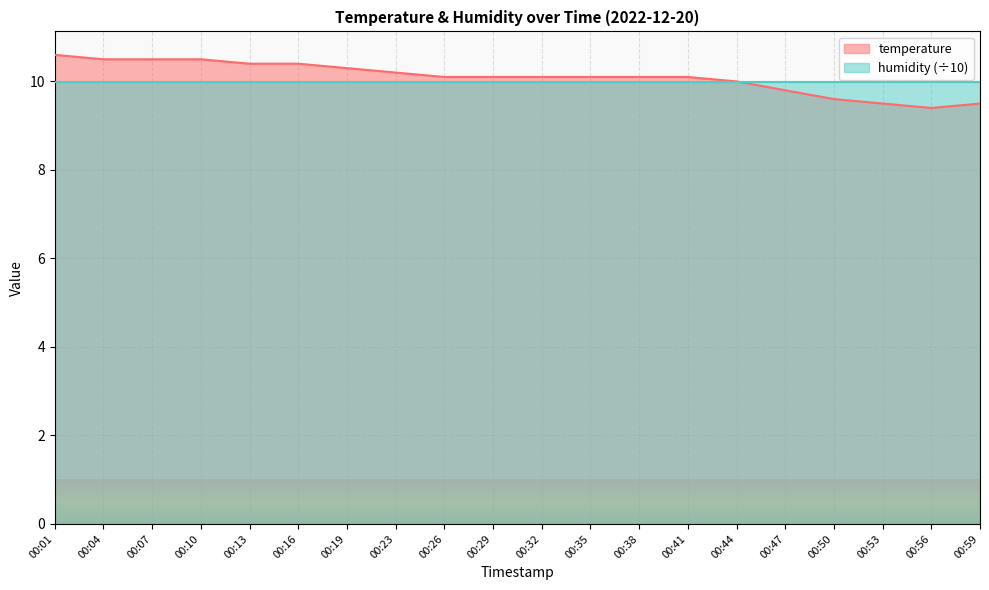

What is the sum of the values at 00:19 and 00:47?

20.1